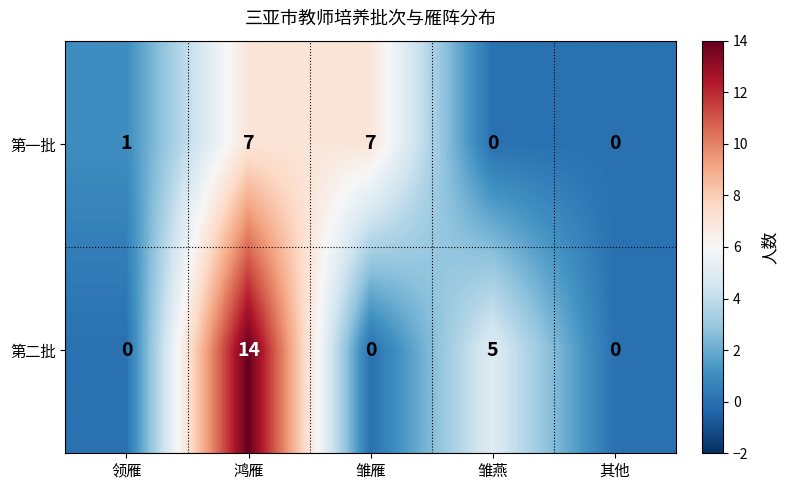

Rank the series by their average value, from highest to lowest.

第二批, 第一批